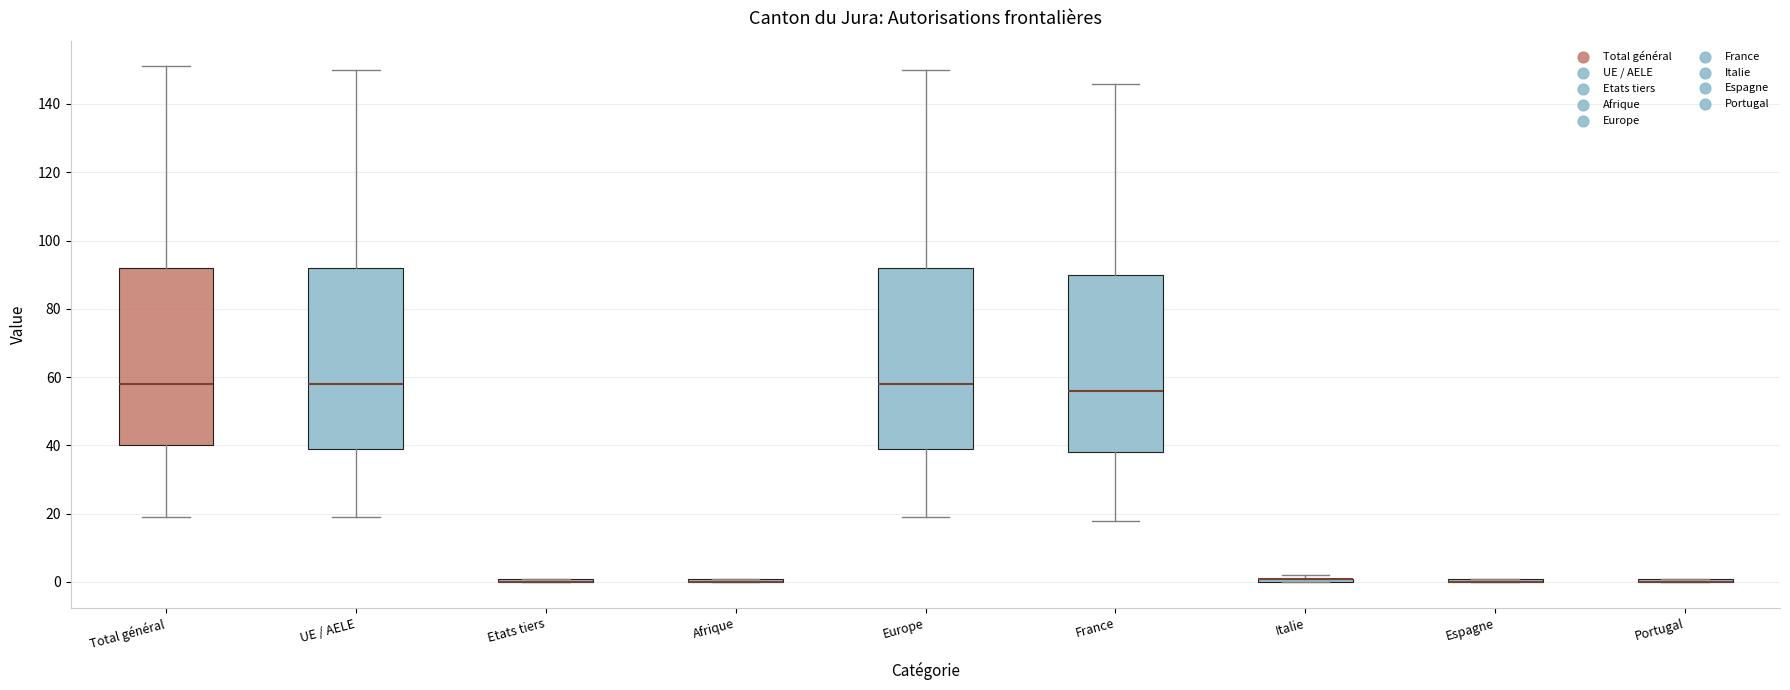

Where does the upper whisker of the box for UE / AELE end on the y-axis? The values are not printed on the chart, so give them approximately, as read against the axis.

150